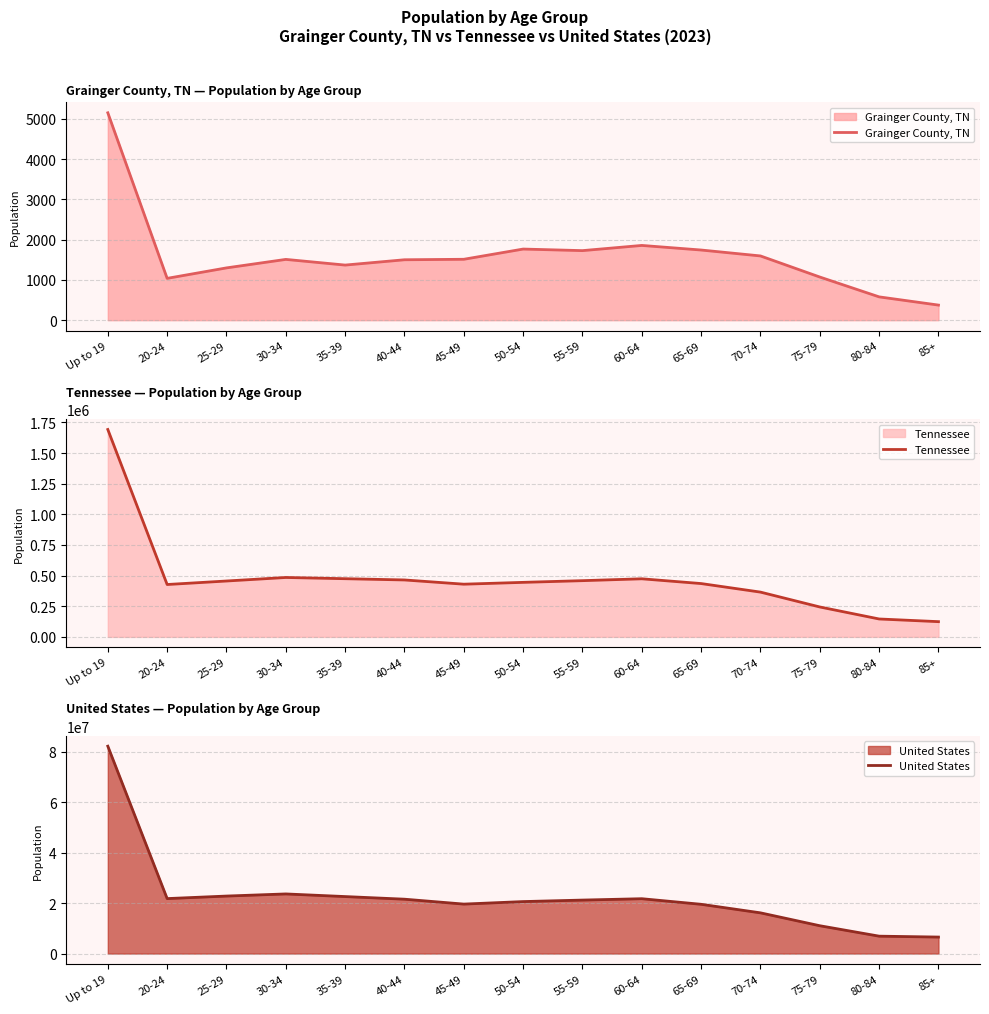

The Grainger County, TN series shows 2403 at 30-34. True or false?

False